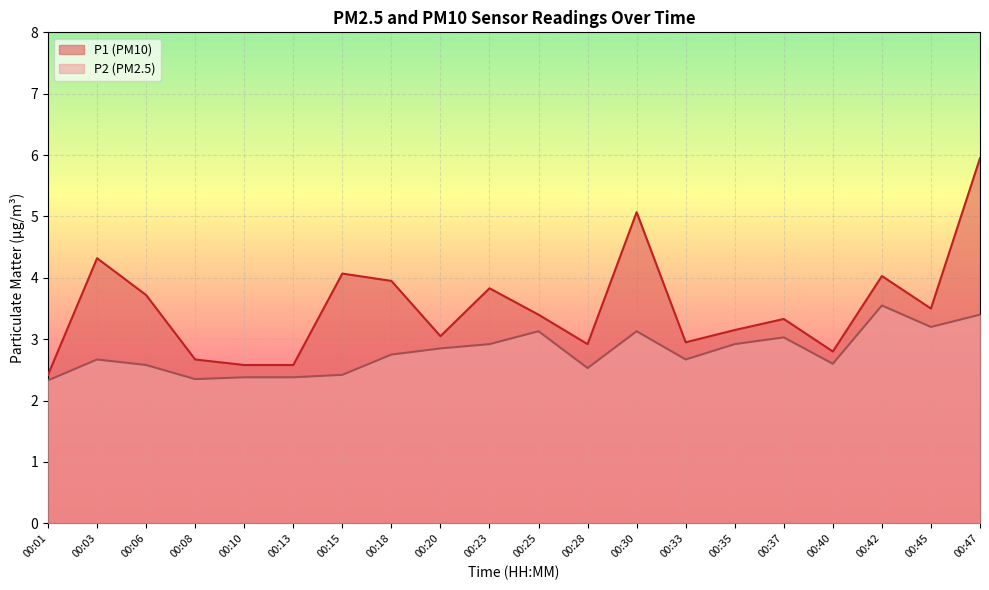

Rank the series by their average value, from lowest to highest.

P2 (PM2.5), P1 (PM10)